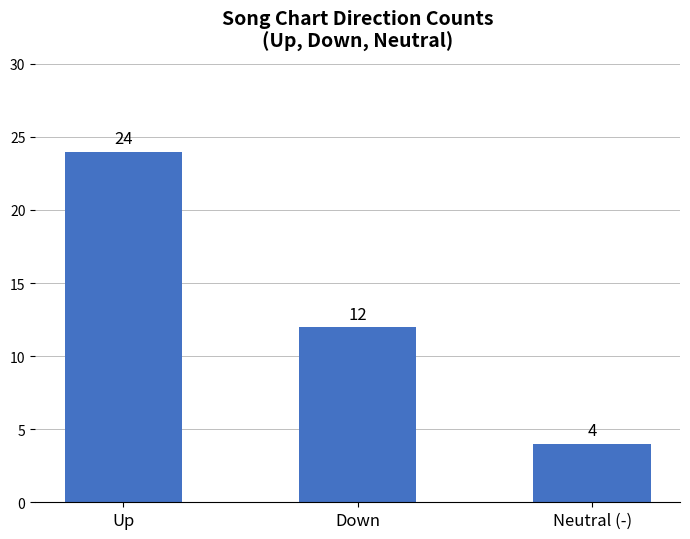

At which label does the data first exceed 12?

Up